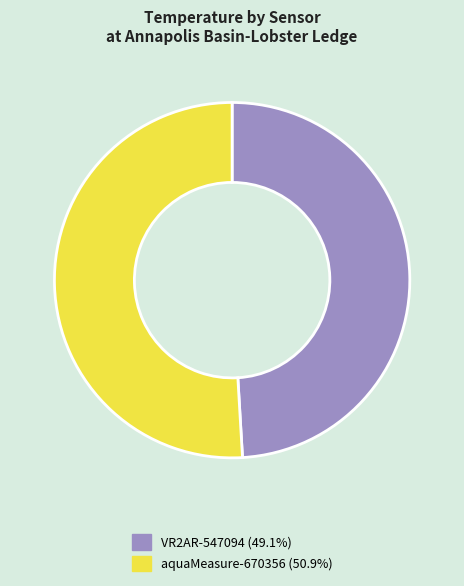

What is the largest slice in the pie chart?

aquaMeasure-670356